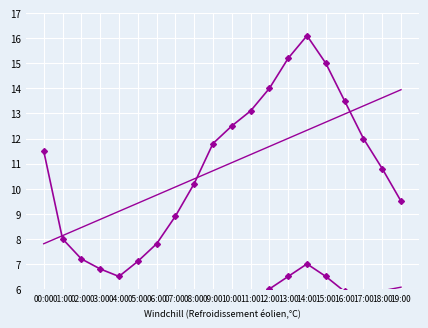

At 18:00, list the series in order from smallest to largest.

P2, P2 trend, P1, P1 trend